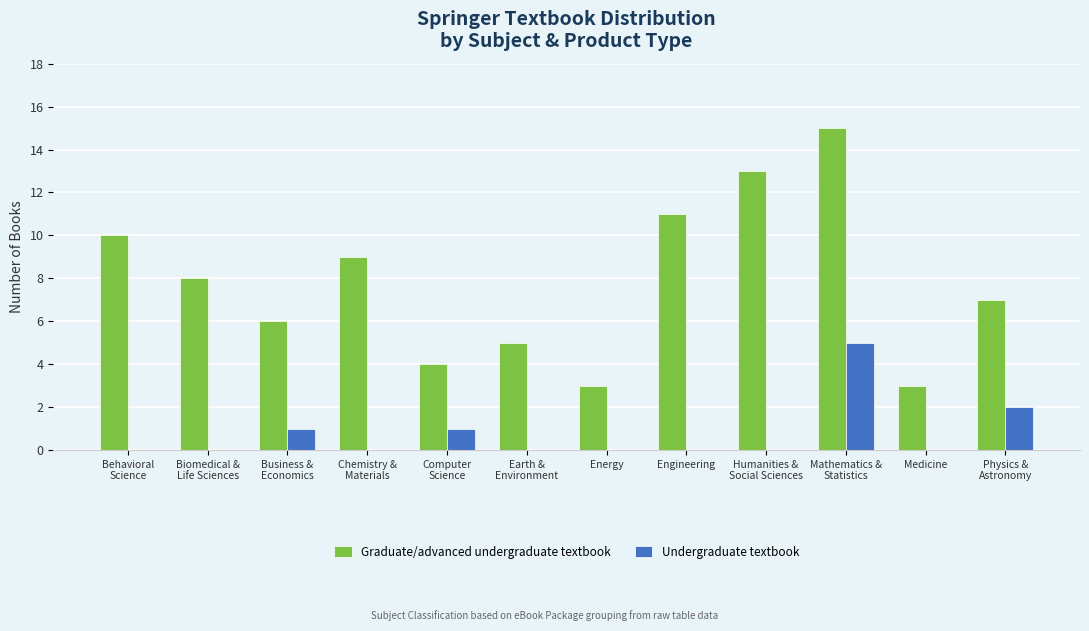

The value of Graduate/advanced undergraduate textbook at Medicine is 2. True or false?

False